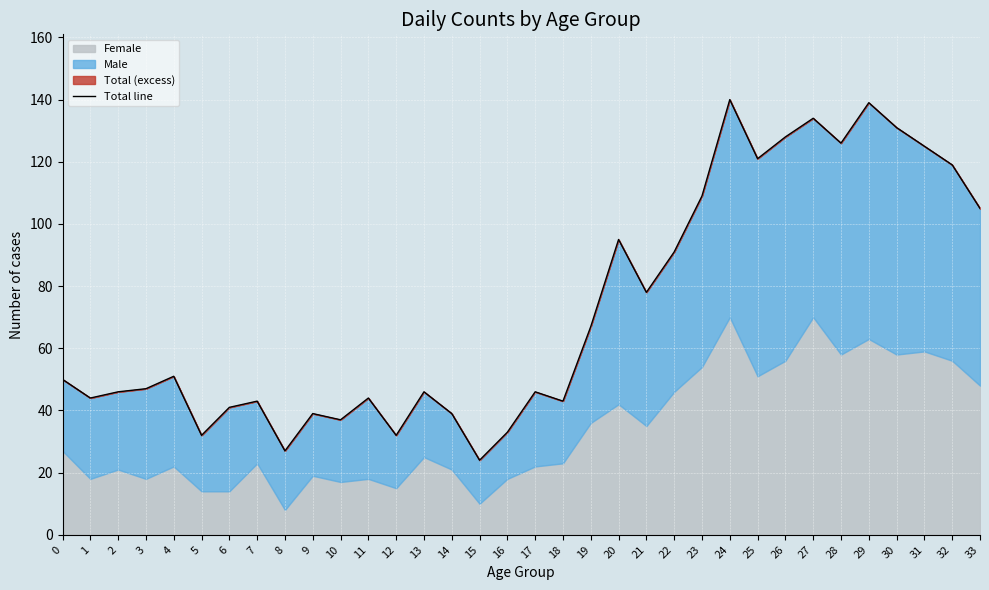

True or false: there are more than 1 points higher than both neighbors.

True